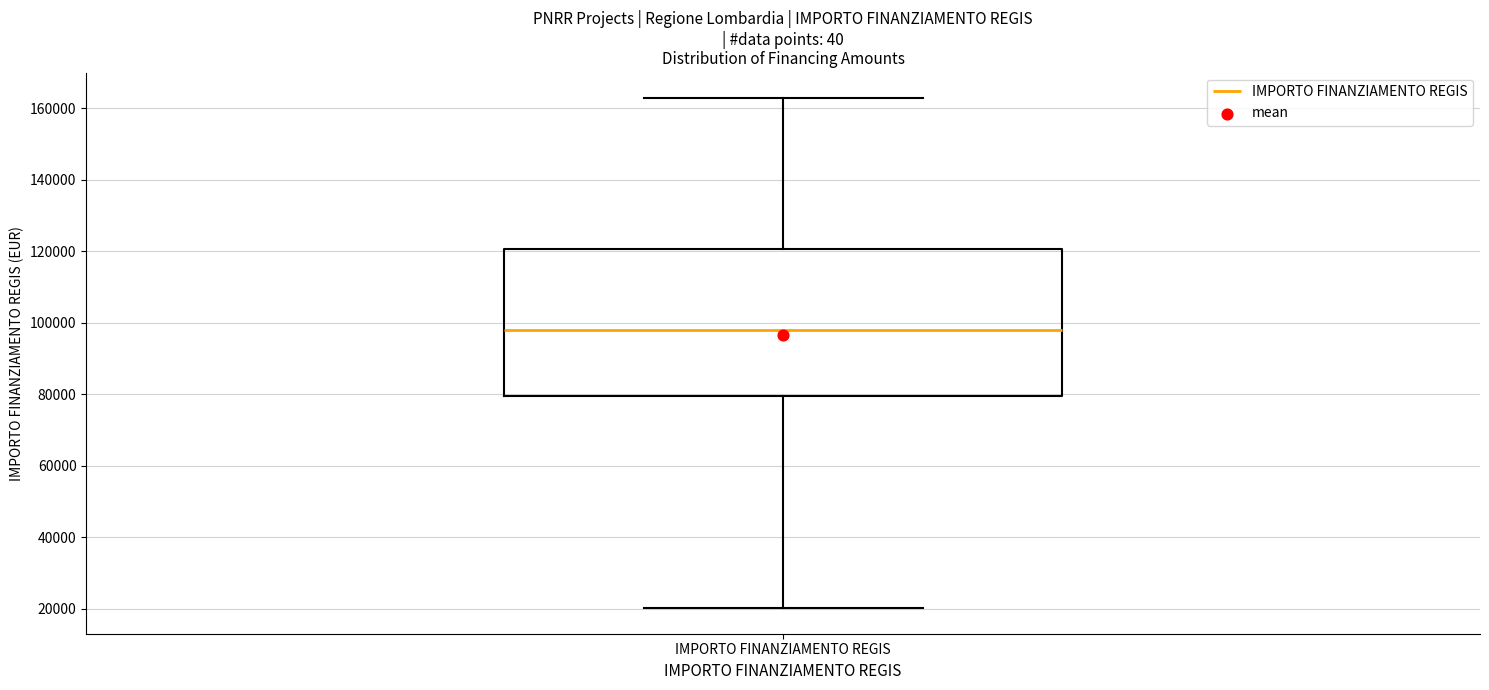

Transcribe this box plot: give where the median line is, the range the box spans, and where the two whiskers end, as read against the y-axis. The values are not printed on the chart, so give them approximately, as read against the axis.

median 98000, box 80000 to 120000, whiskers 20000 to 162000